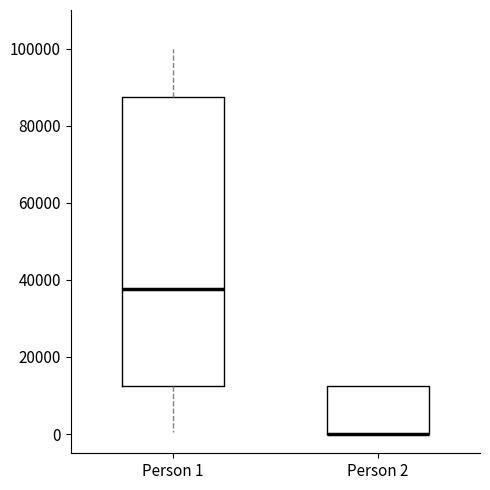

Reading left to right, transcribe this box plot: for each box, give where its median line is, the range the box spans, and where its two whiskers end, as read against the y-axis. The values are not printed on the chart, so give them approximately, as read against the axis.

Person 1: median 38000, box 12000 to 88000, whiskers 0 to 100000
Person 2: median 0 (drawn on the box's lower edge), box 0 to 12000, whiskers 0 to 12000